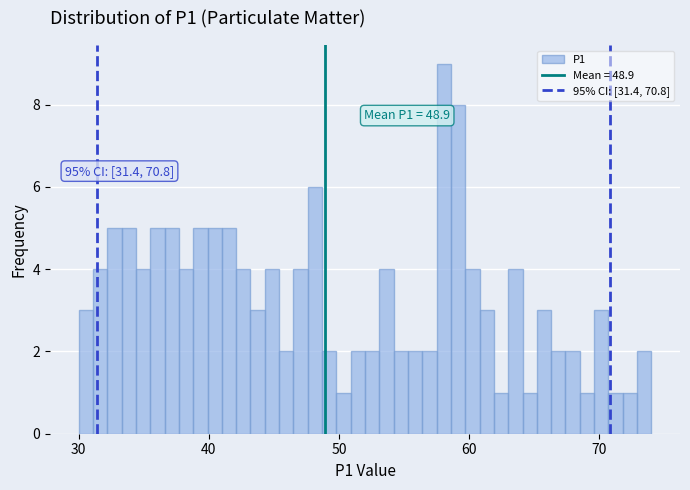

Read against the x-axis, roughly where is the centre of the tallest bar?

58